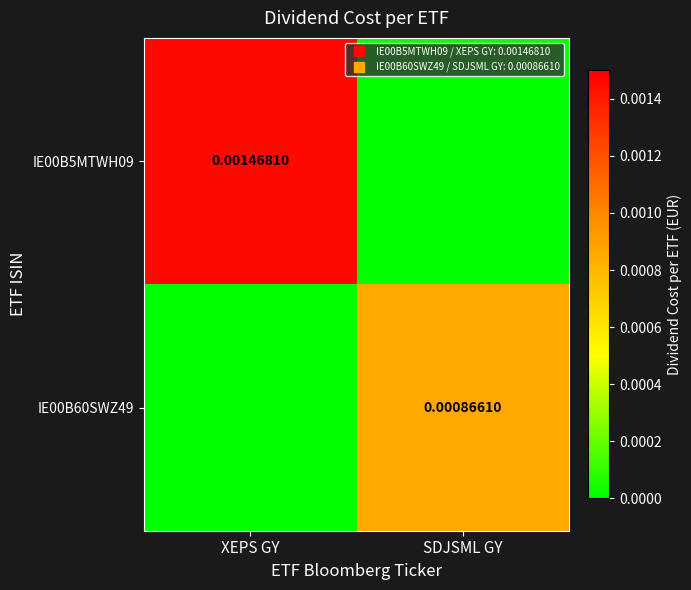

Is it true that IE00B60SWZ49 equals 0.0 at SDJSML GY?

True